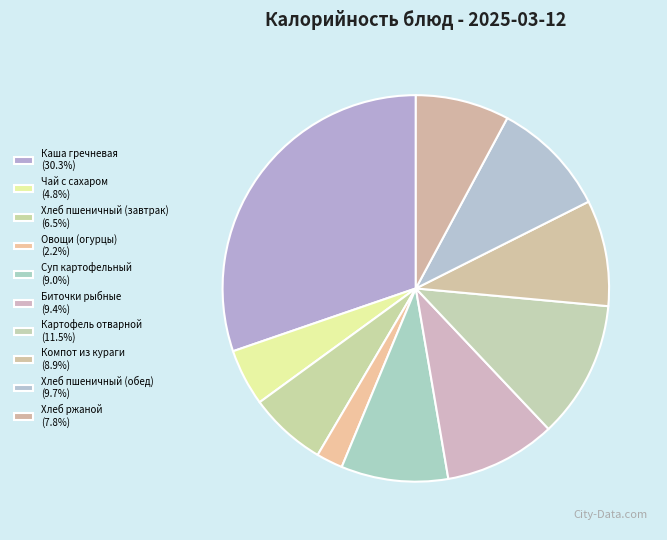

To the nearest percent, what is the combined percentage of Суп картофельный and Компот из кураги?

18%